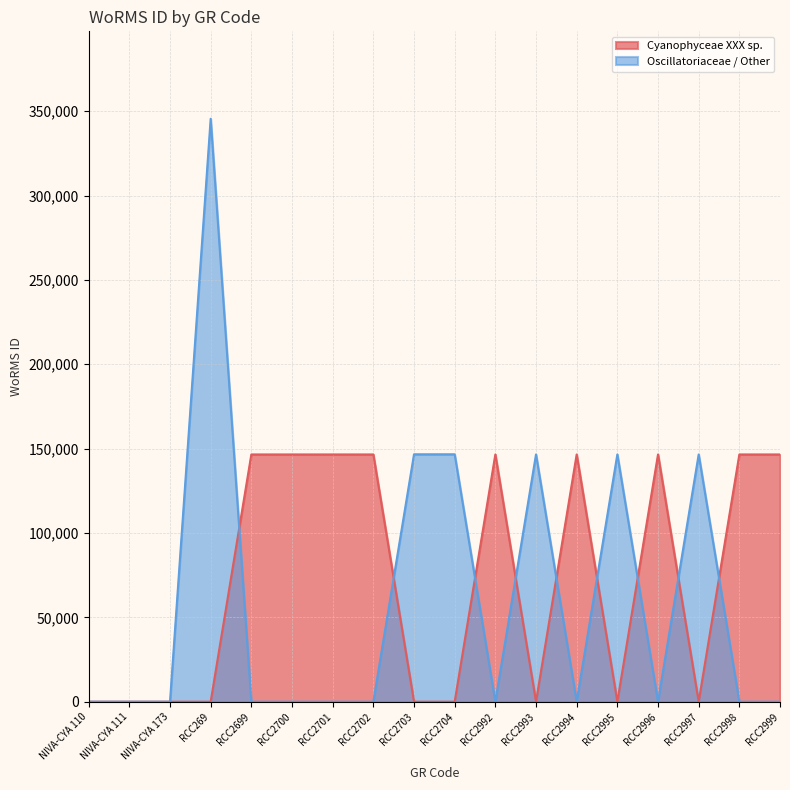

After their last crossing, which series has the higher values: Cyanophyceae XXX sp. or Oscillatoriaceae / Other?

Cyanophyceae XXX sp.